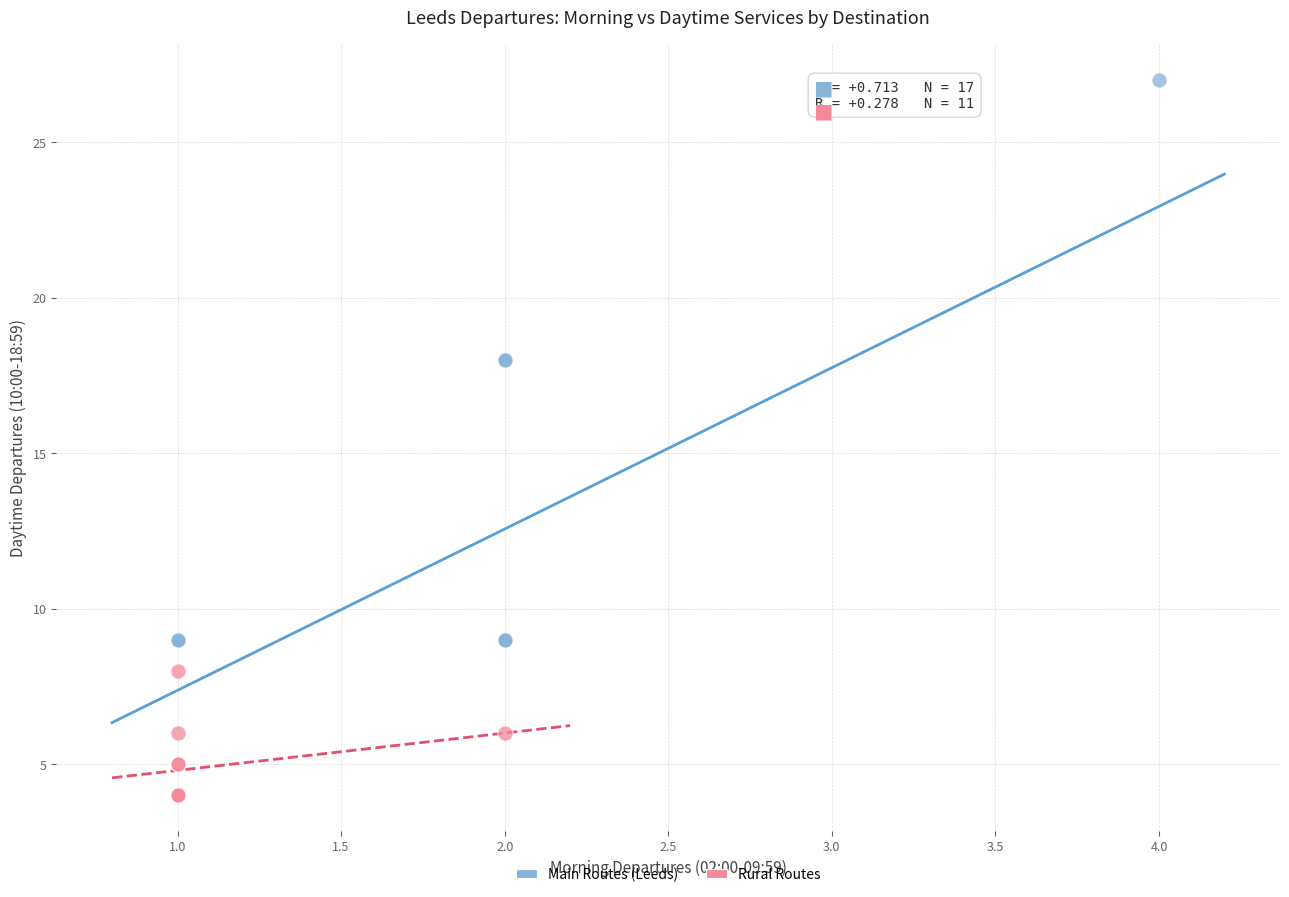

Which series contains the lowest Y value?

Rural Routes